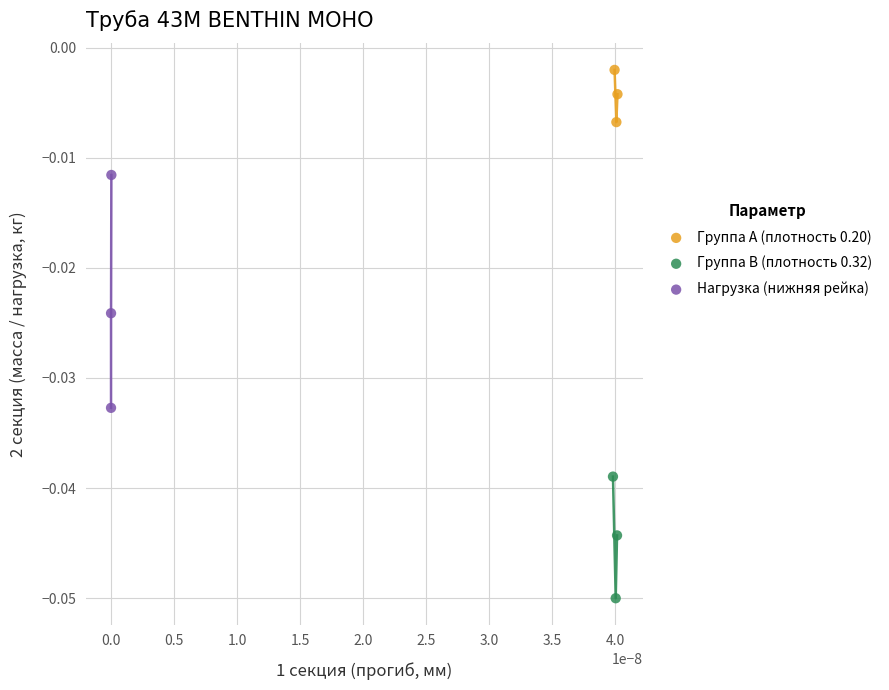

Which series contains the lowest Y value?

Группа B (плотность 0.32)